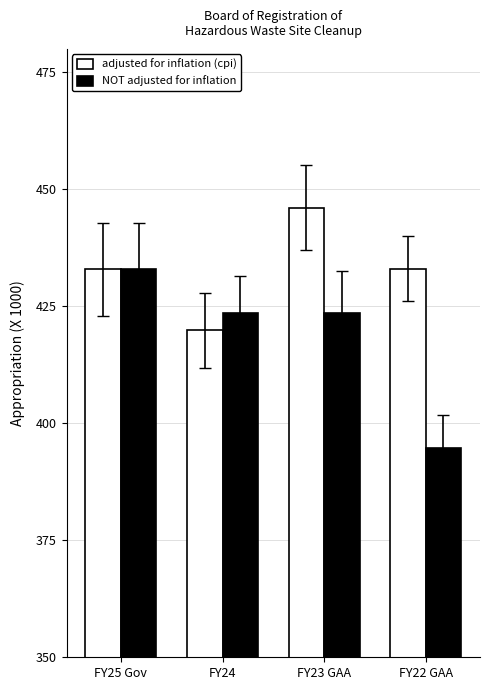

Does the chart contain any negative values?

No